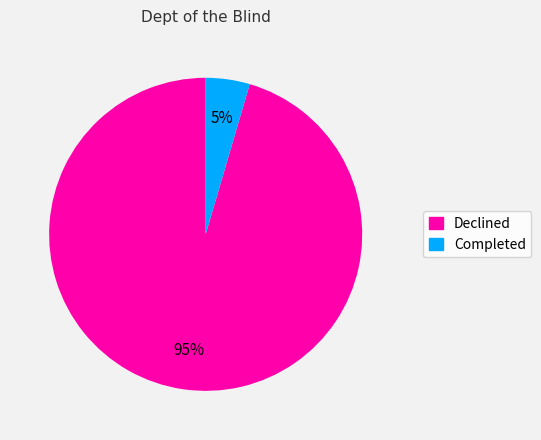

Which slice is the smallest?

Completed